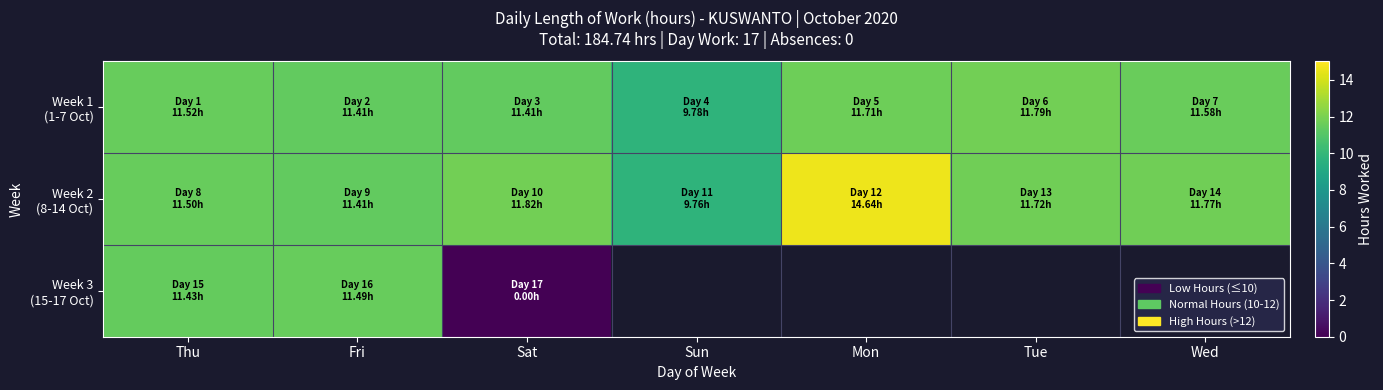

At Sun, list the series in order from largest to smallest.

Week 1 (1-7 Oct), Week 2 (8-14 Oct), Week 3 (15-17 Oct)